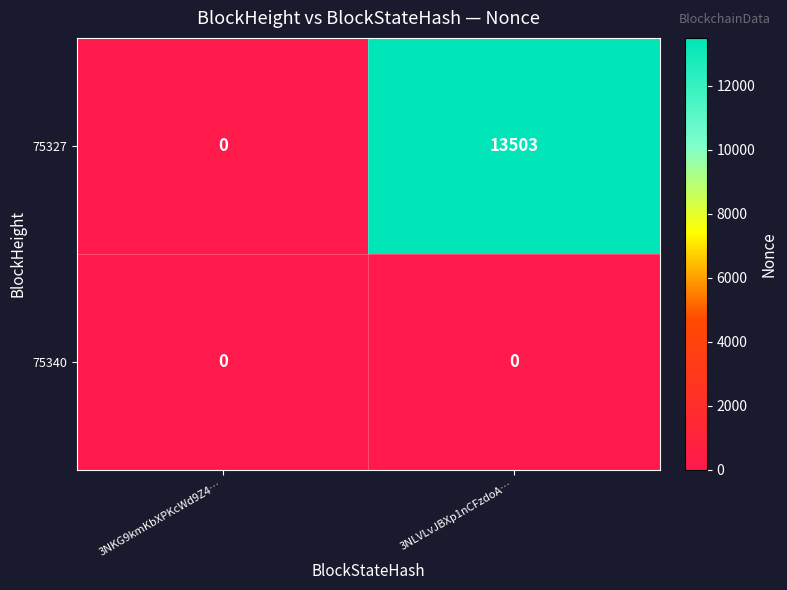

What is the approximate value of 75327 at 3NLVLvJBXp1nCFzdoA…, to the nearest 50?

13500